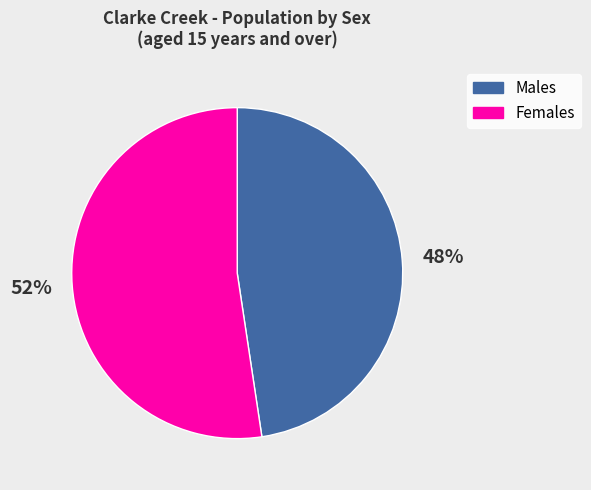

To the nearest percent, what percentage of the pie is Males?

48%